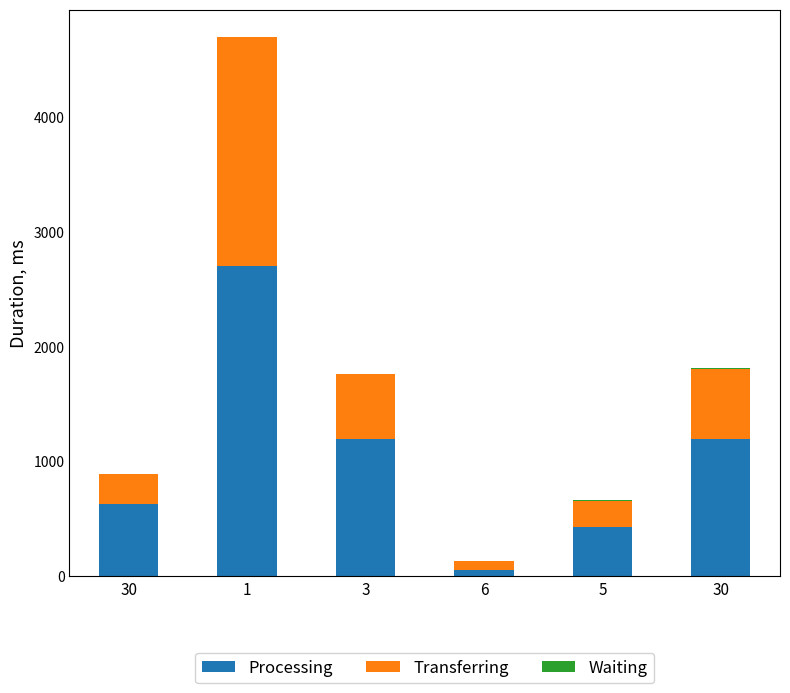

Are the bars grouped side by side (vs. stacked)?

No